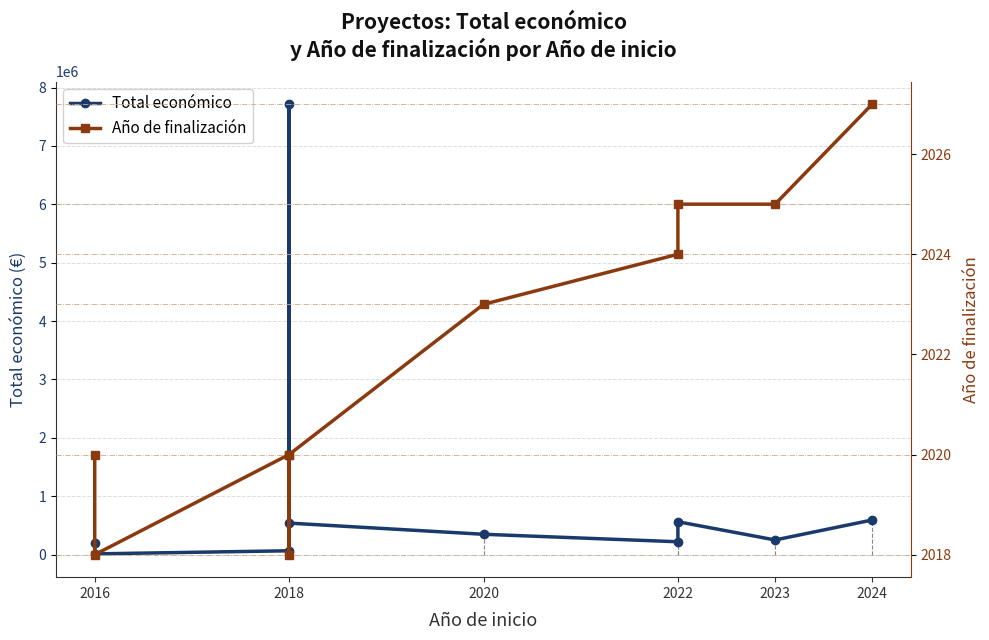

True or false: Total económico and Año de finalización intersect in this chart.

False